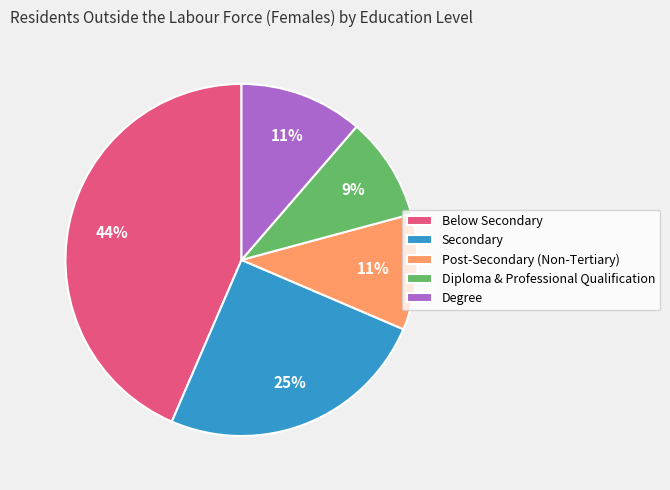

Count the number of slices in the pie.

5